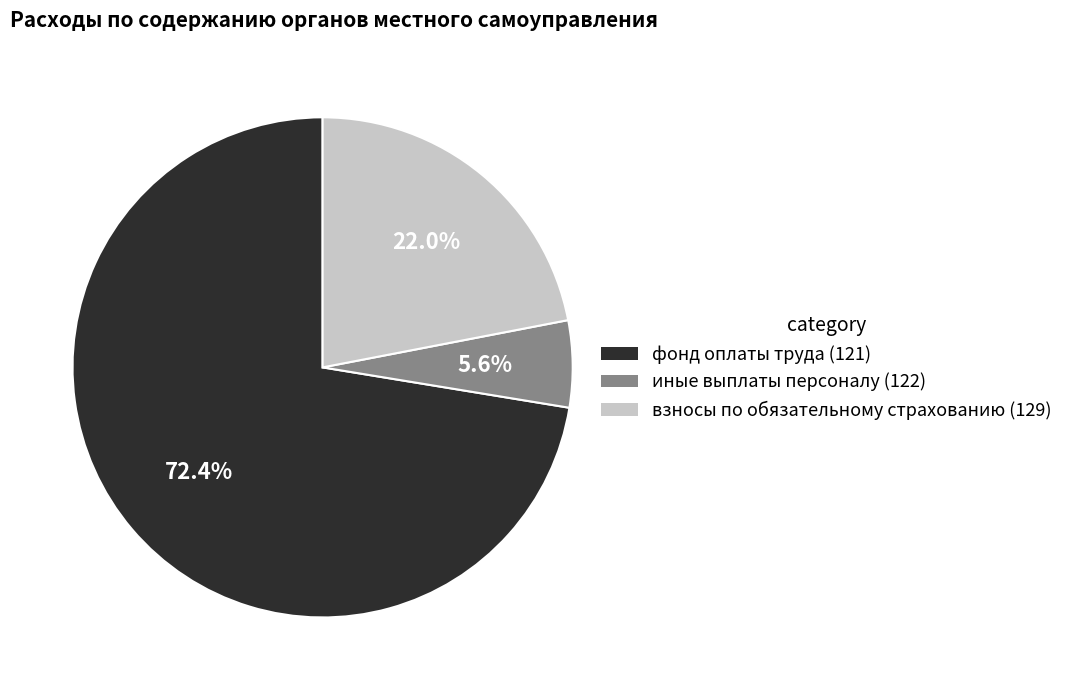

What is the smallest slice in the pie chart?

иные выплаты персоналу (122)